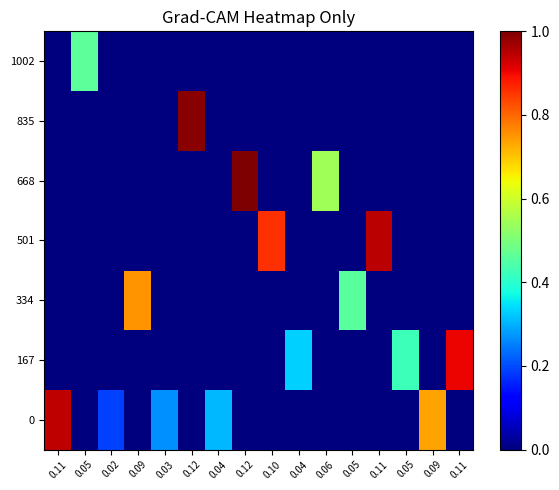

Rank the series at 0.12 from lowest to highest value.

0, 167, 334, 501, 668, 1002, 835